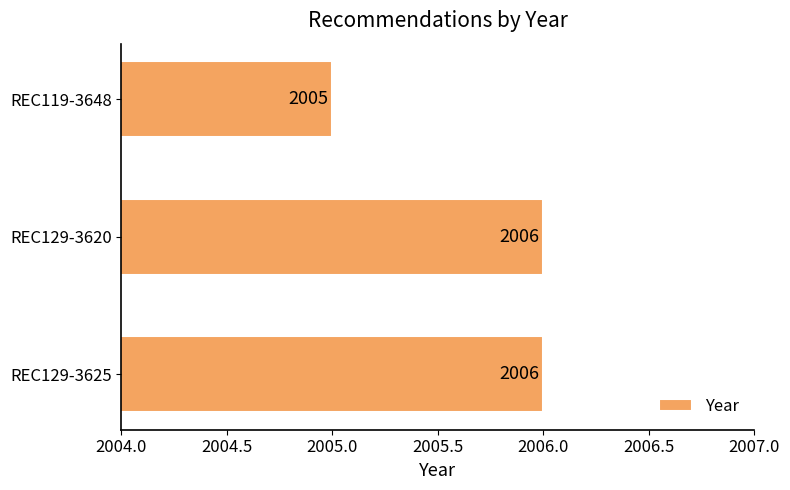

True or false: the data shows 2006 at REC129-3620.

True